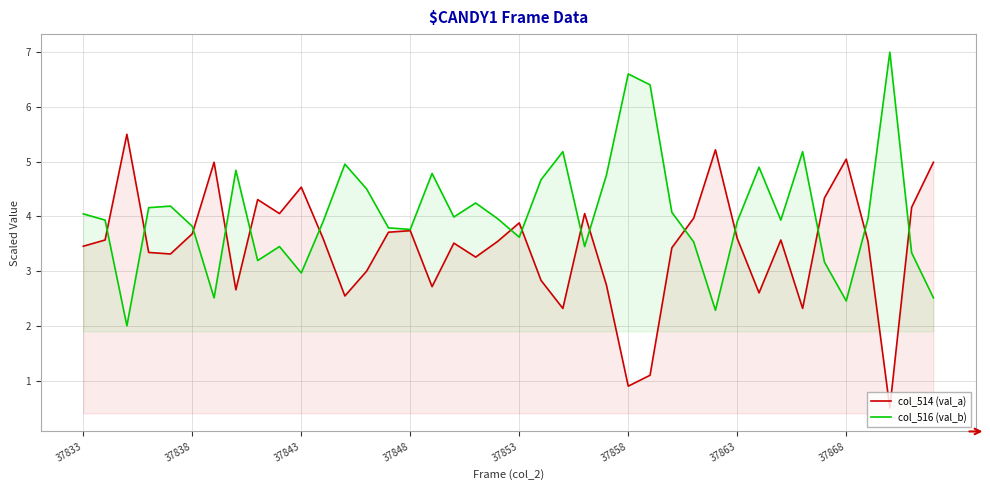

What is the total value across all series at 37848?

7.5